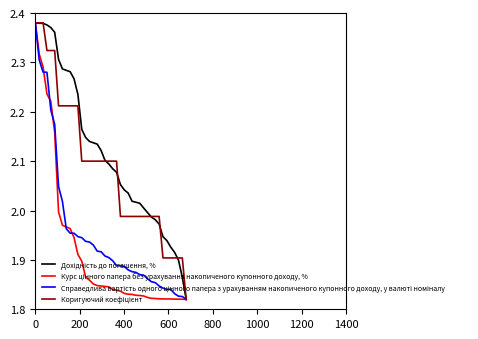

Which series has the widest spread of values?

Дохідність до погашення, %